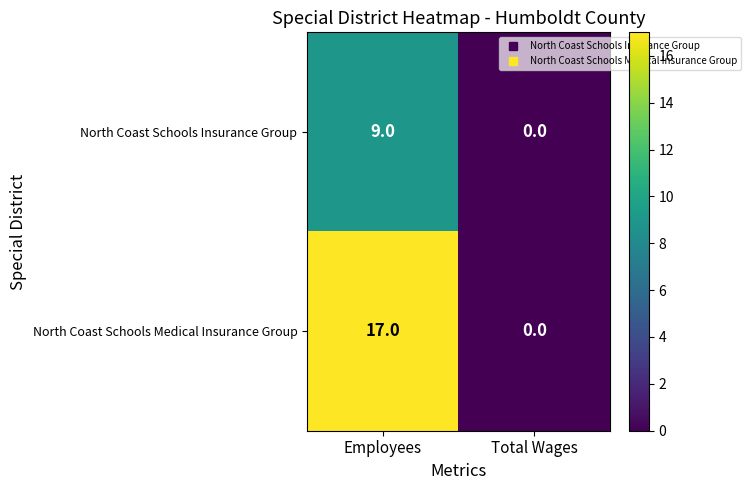

Reading left to right, list all the values displayed in this chart.

North Coast Schools Insurance Group: 9	0
North Coast Schools Medical Insurance Group: 17	0